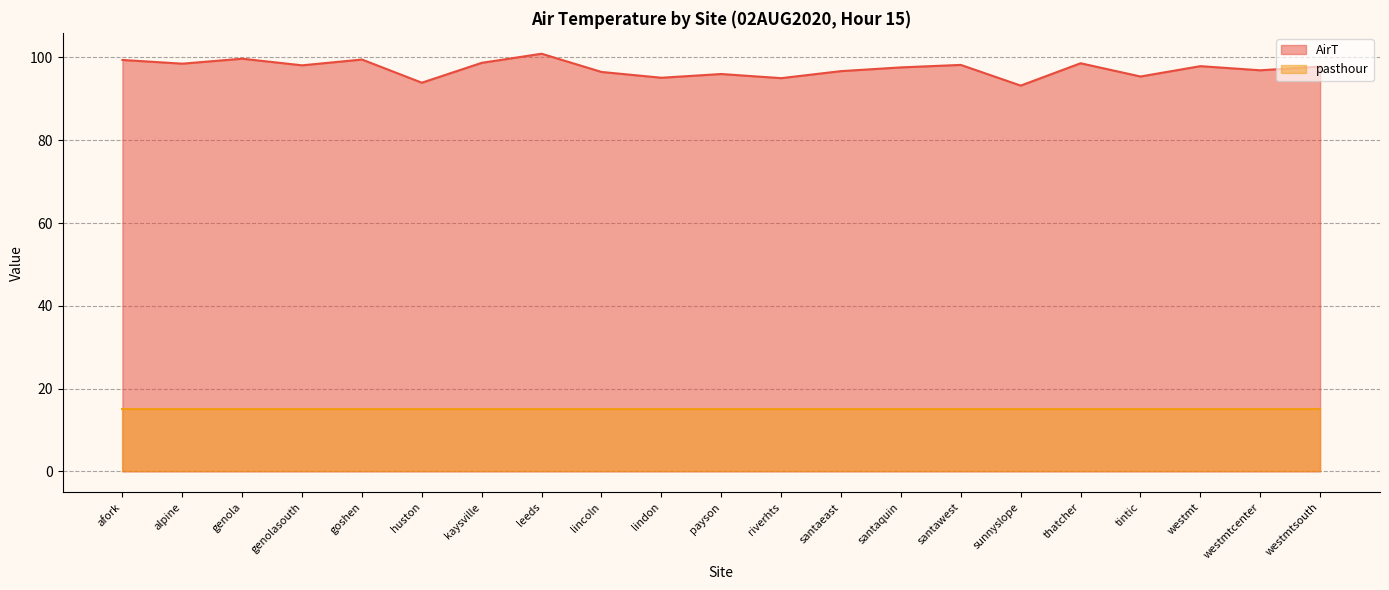

At which category does the data reach its first local valley?

alpine